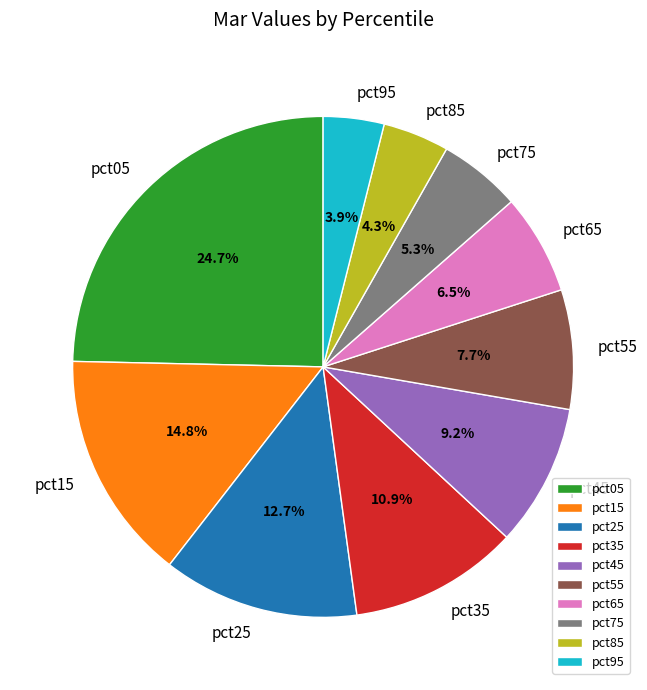

To the nearest percent, what is the average slice percentage?

10%